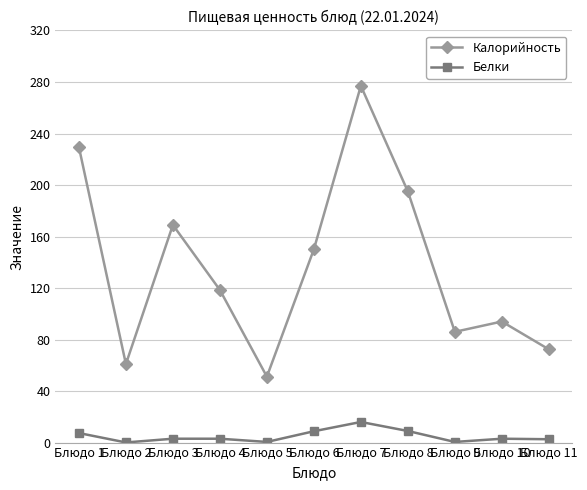

True or false: Калорийность has a value of 20.9 at Блюдо 10.

False